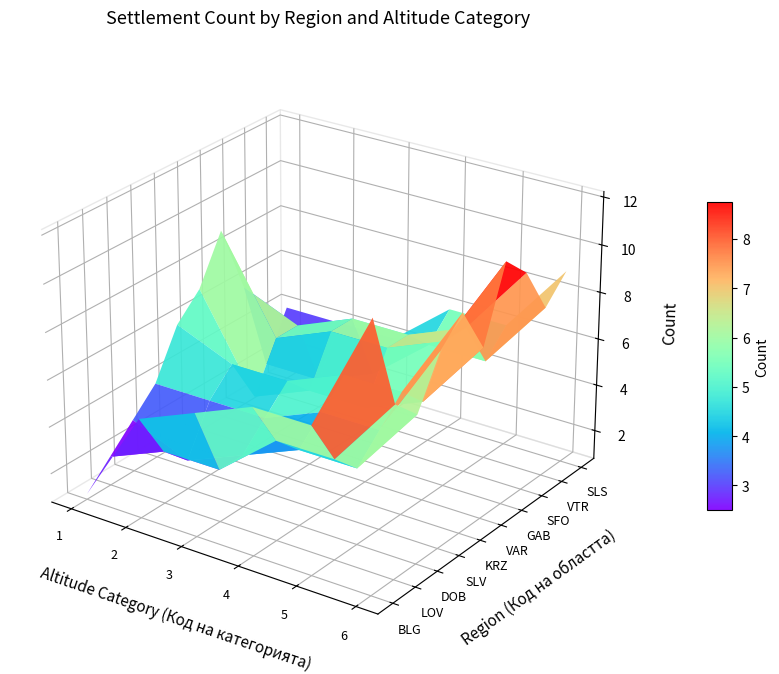

How many categories are shown in the chart?

6